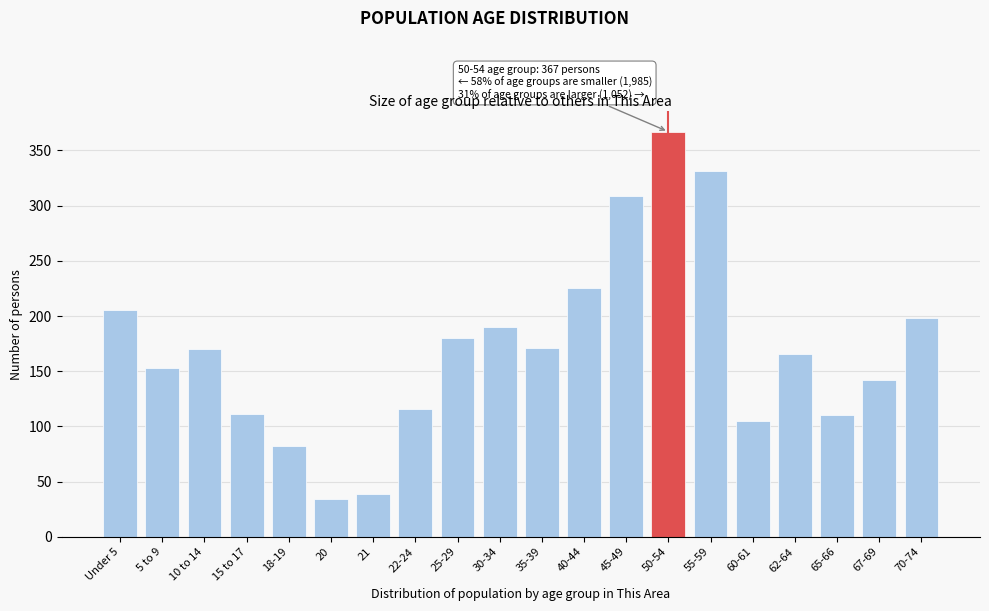

What is the greatest value displayed?

367